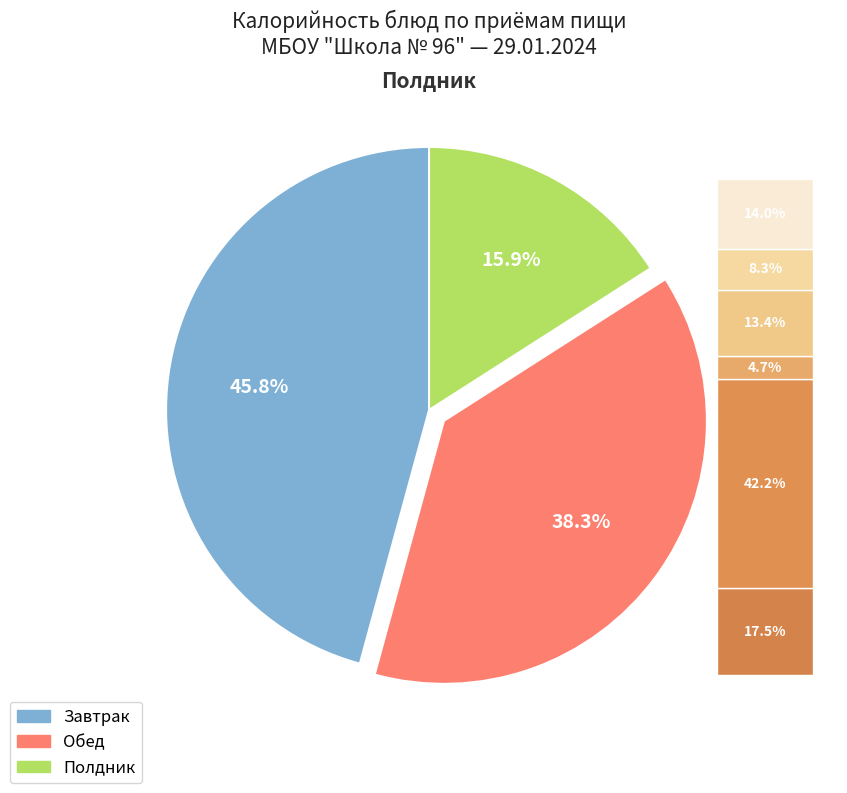

Approximately how many times larger is the value at Батон витаминный (завтрак) compared to мандарин?

2.9